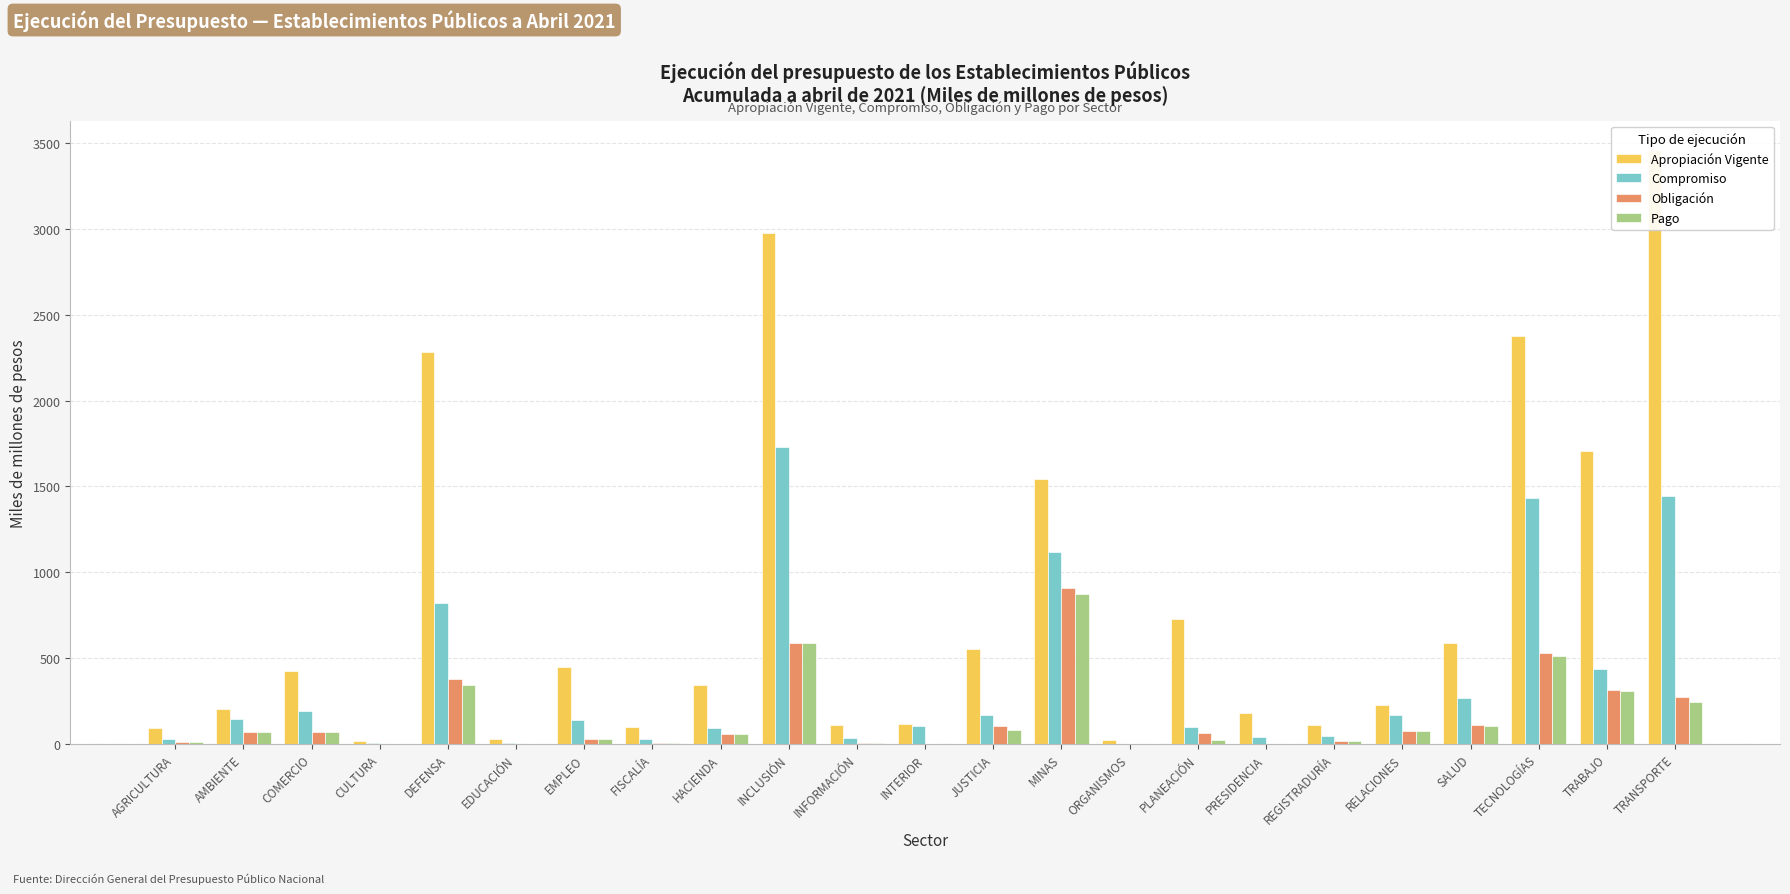

At which category is the sum across all series the highest?

INCLUSIÓN